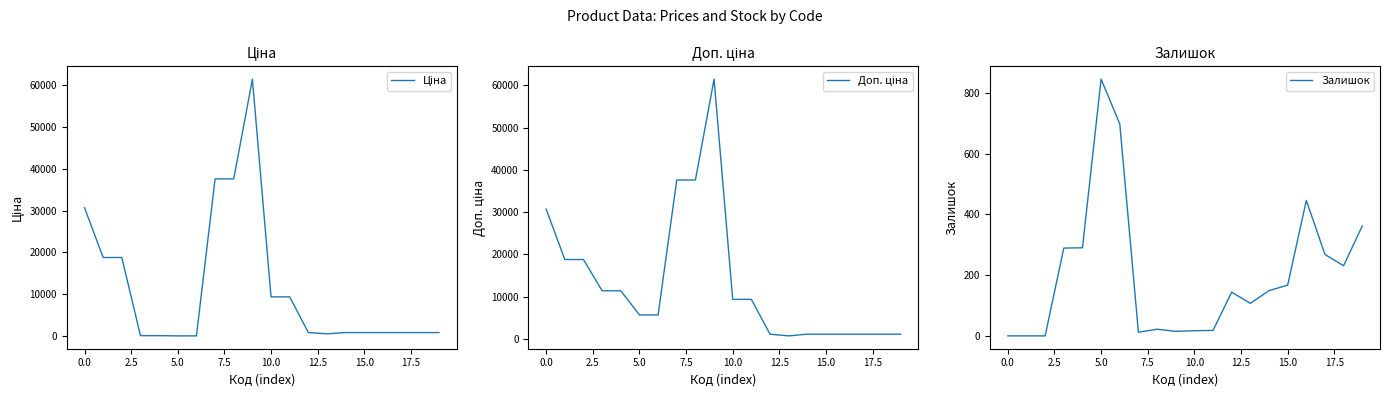

What are all the series names shown in the legend?

Ціна, Доп. ціна, Залишок